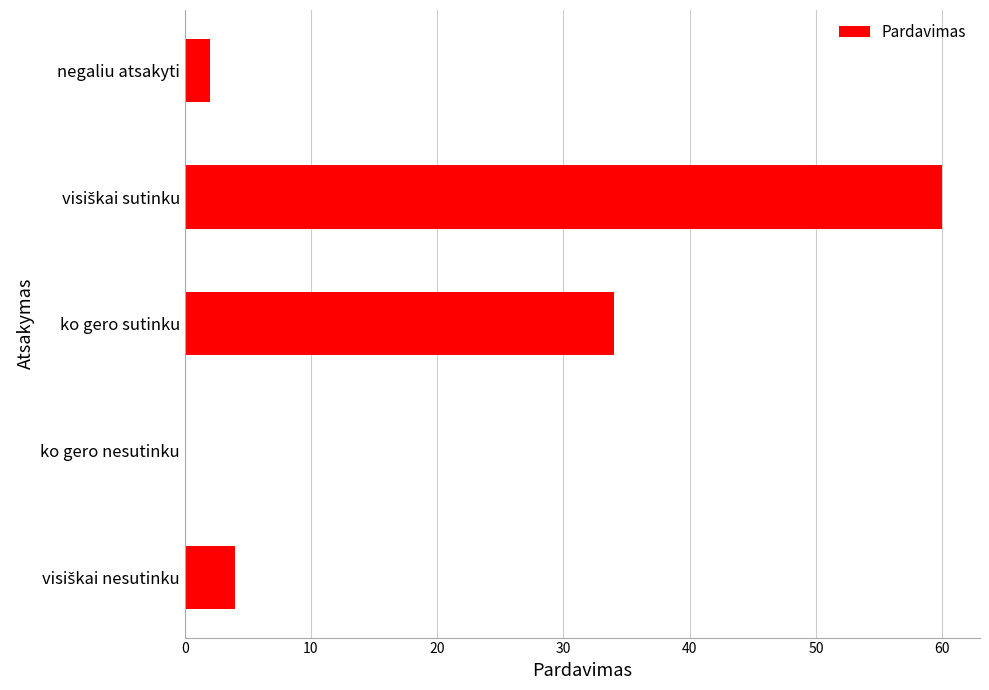

The chart shows a value of 34 at ko gero sutinku. True or false?

True